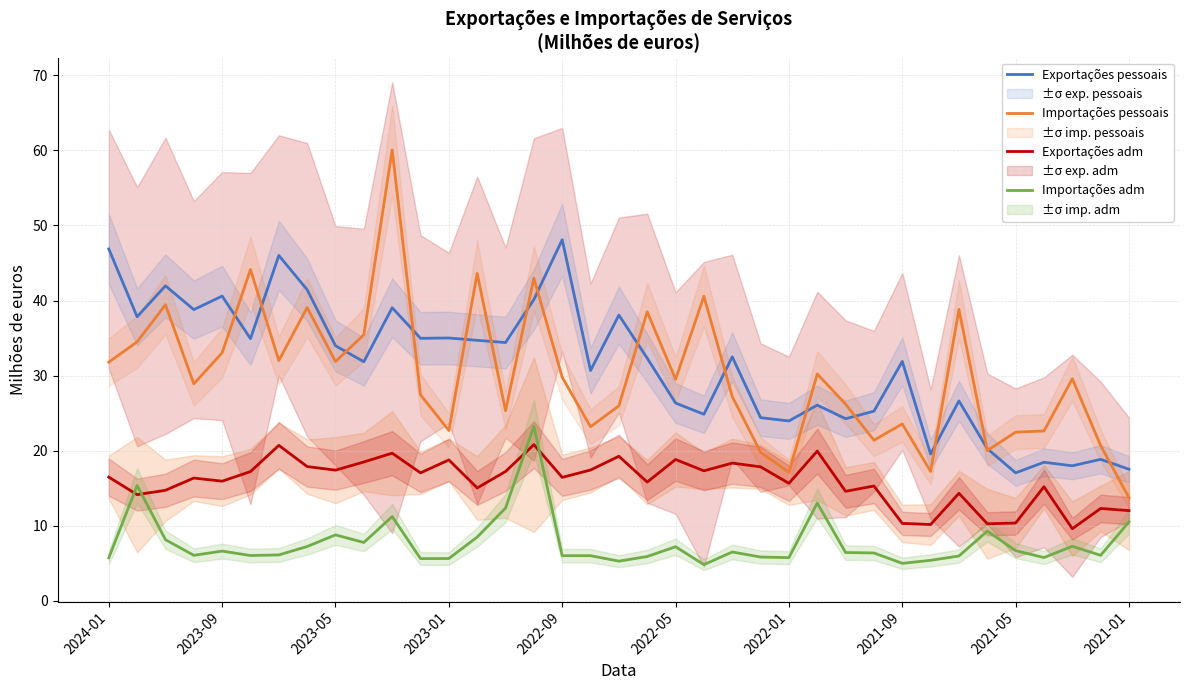

What is the spread (max minus min) of values at 21?

35.7